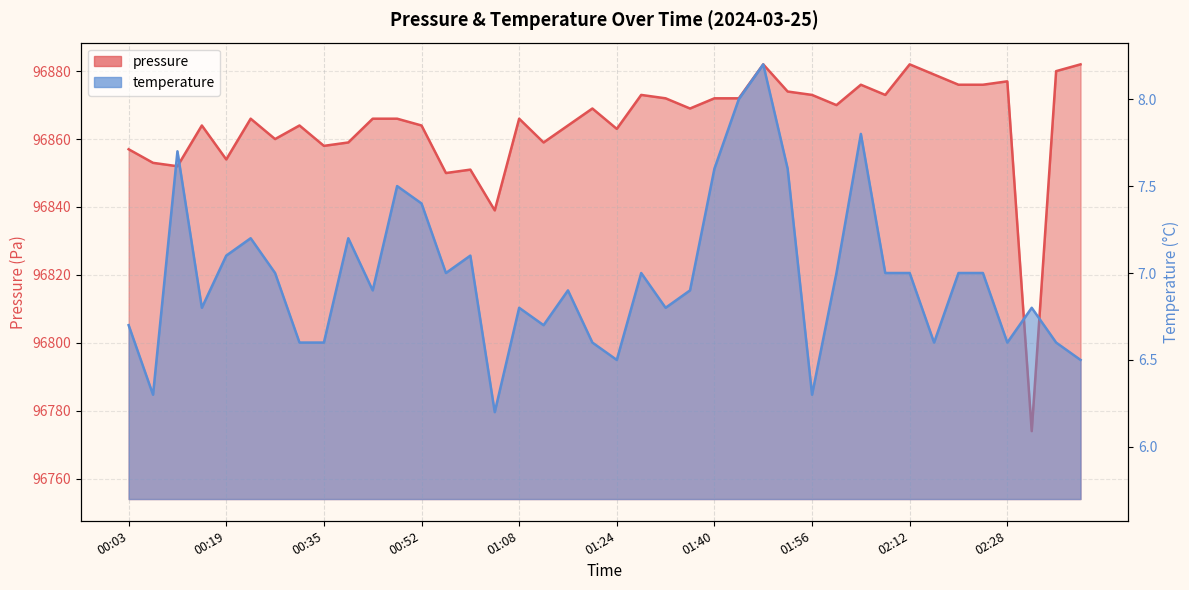

Rank the categories by pressure value from highest to lowest.

01:48, 02:12, 02:40, 02:36, 02:16, 02:28, 02:04, 02:20, 02:24, 01:52, 01:28, 01:56, 02:08, 01:32, 01:40, 01:44, 02:00, 01:20, 01:36, 00:23, 00:44, 00:48, 01:08, 00:15, 00:31, 00:52, 01:16, 01:24, 00:27, 00:40, 01:12, 00:35, 00:03, 00:19, 00:07, 00:11, 01:00, 00:56, 01:04, 02:32